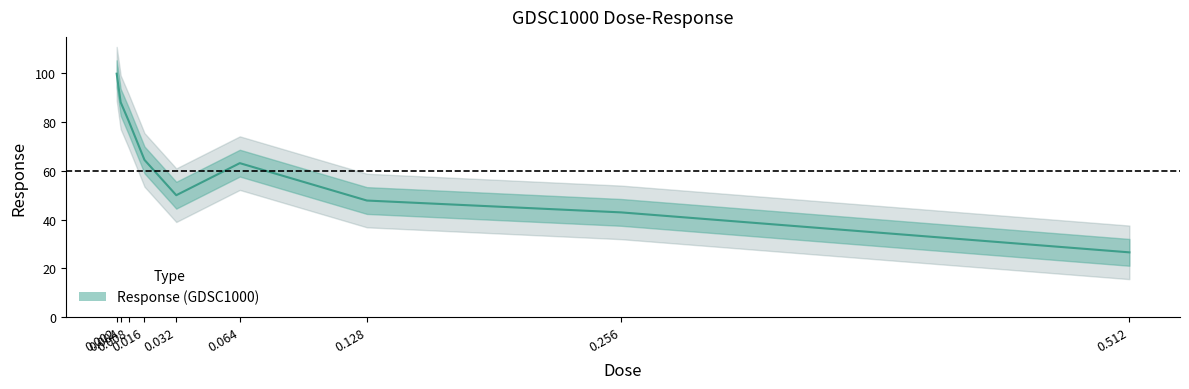

Where does the data first go above 63?

0.002